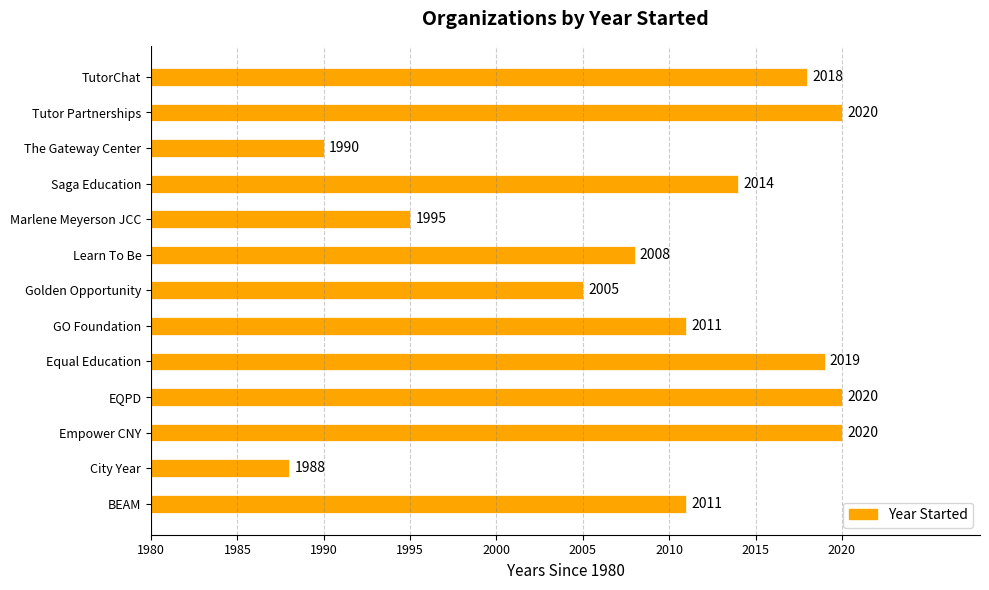

Are the bars horizontal?

Yes